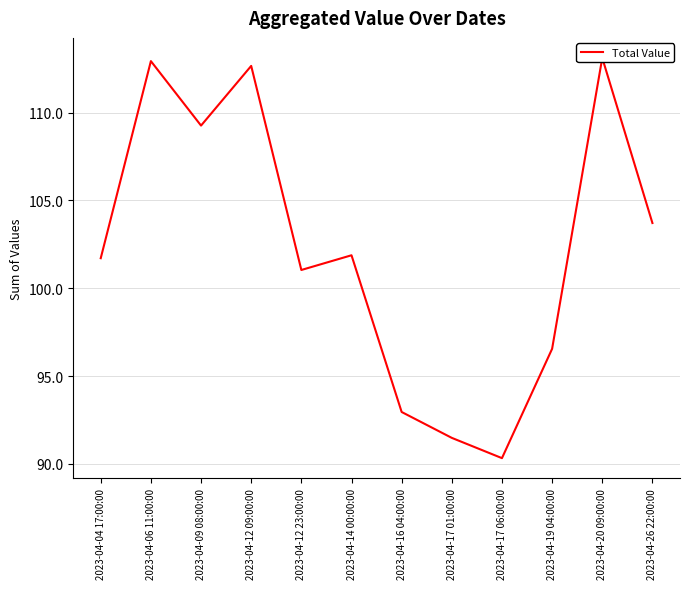

What is the label of the 8th point from the left?

2023-04-17 01:00:00